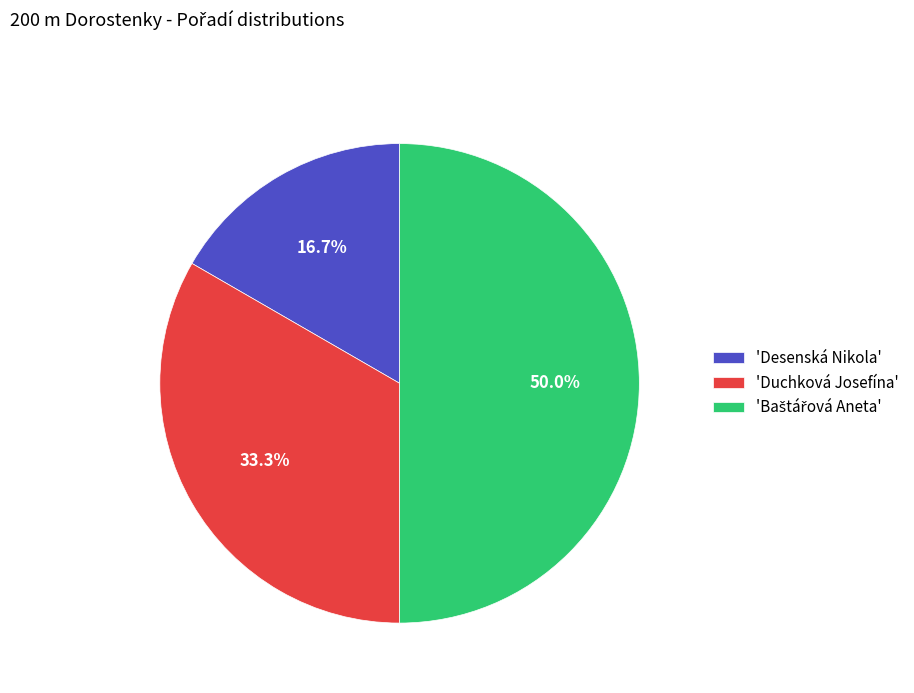

What portion of the pie excludes 'Desenská Nikola'?

83.3%